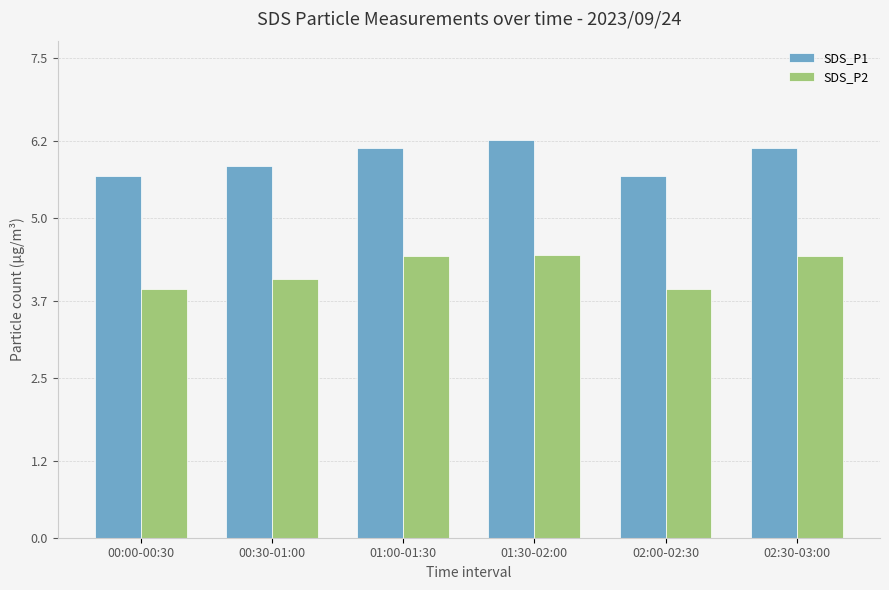

What is the label of the 3rd bar from the left?

01:00-01:30